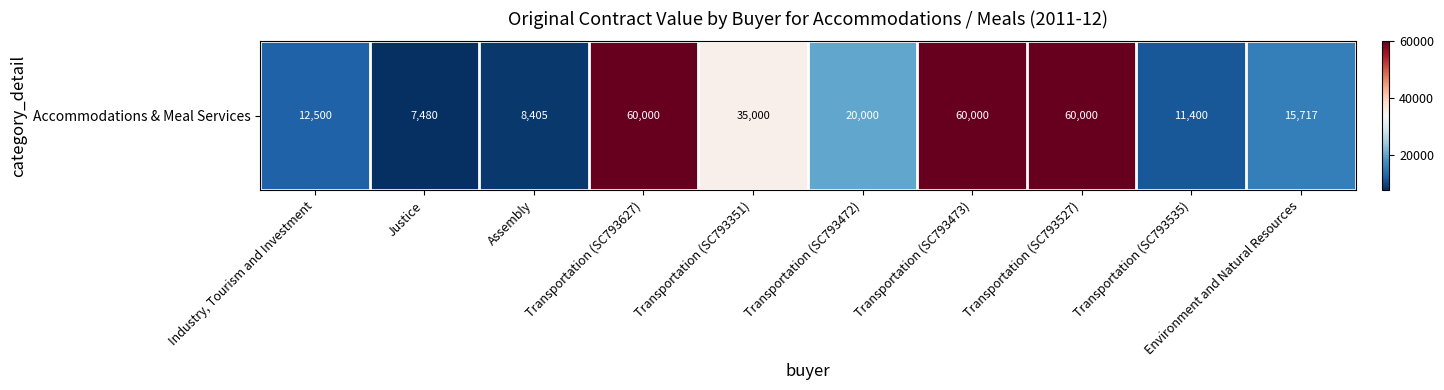

Where does the data first go above 20000?

Transportation (SC793627)